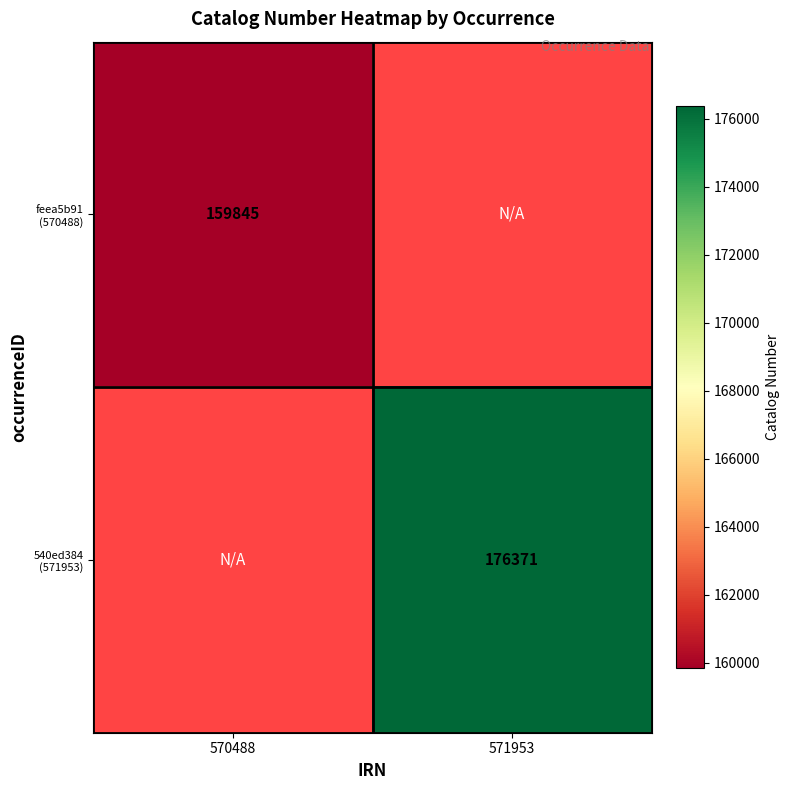

Is it true that 540ed384 (571953) equals 284571.1 at 571953?

False